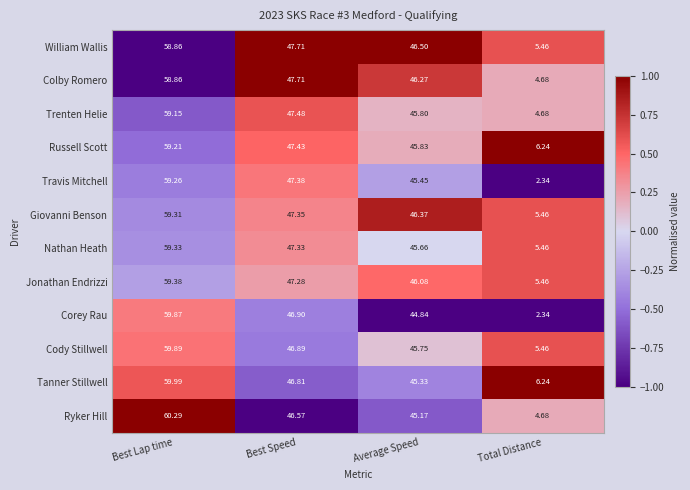

How many distinct data groups are displayed?

12